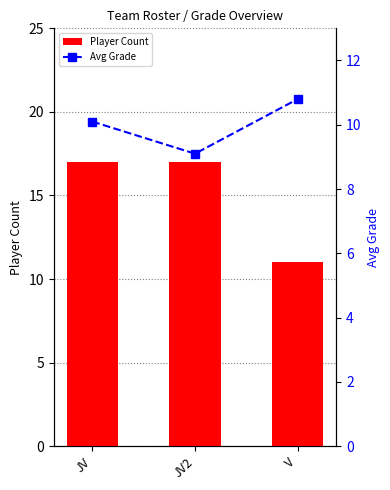

Rank the series by their maximum value, from lowest to highest.

Avg Grade, Player Count